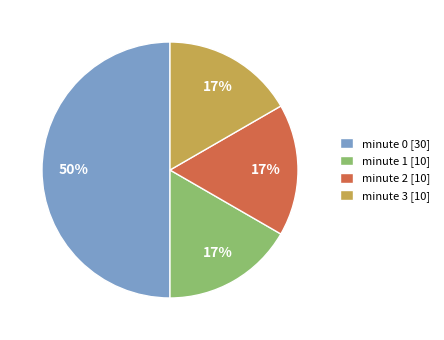

Count the number of slices in the pie.

4